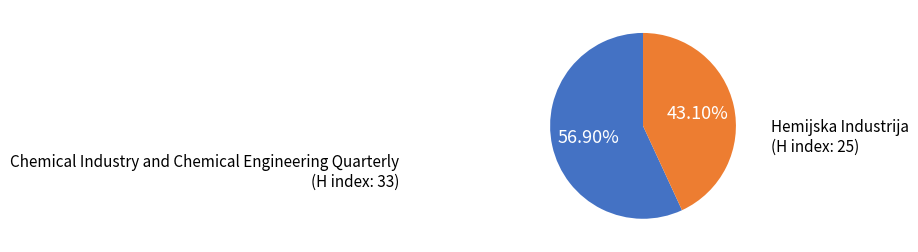

Is there a majority slice in this chart?

Yes